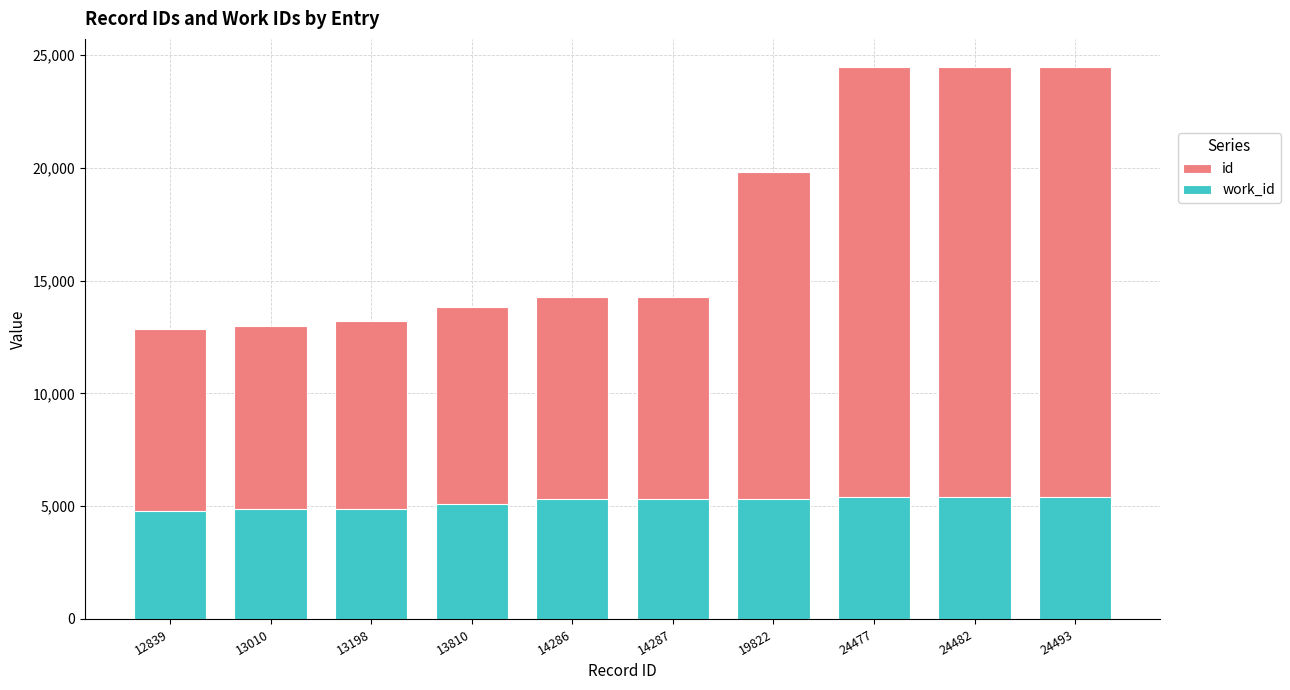

Reading left to right, extract all data points from this chart.

id: 12839	13010	13198	13810	14286	14287	19822	24477	24482	24493
work_id: 4793	4863	4893	5112	5319	5319	5319	5418	5418	5418